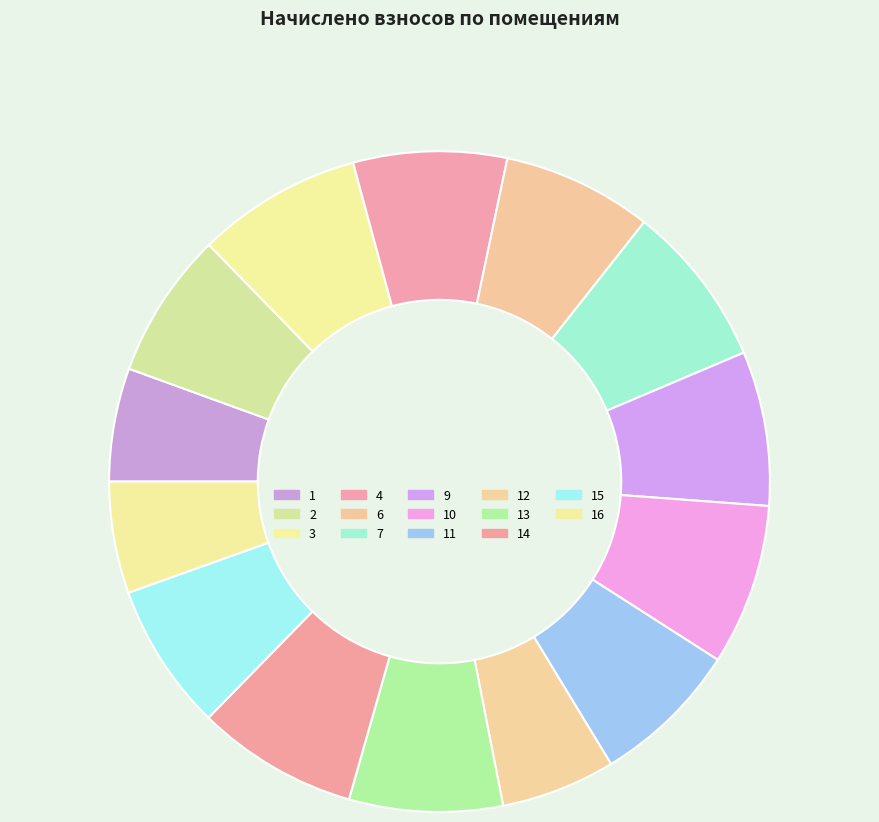

How many segments does this pie chart have?

14